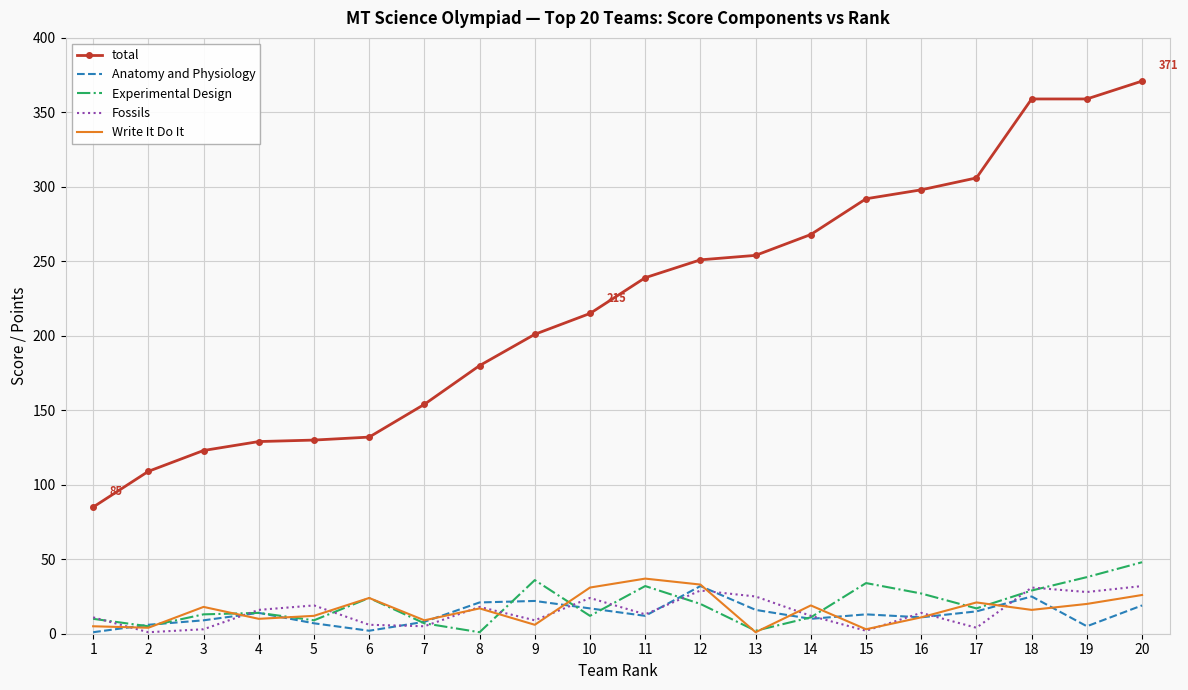

True or false: Write It Do It and total intersect in this chart.

False